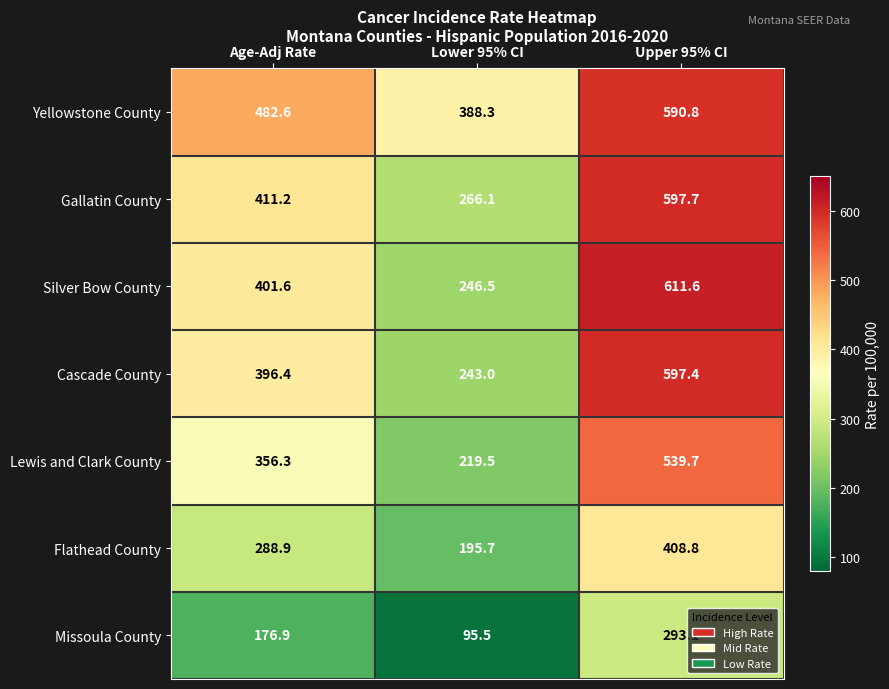

Which series changed the most between Age-Adj Rate and Upper 95% CI?

Silver Bow County